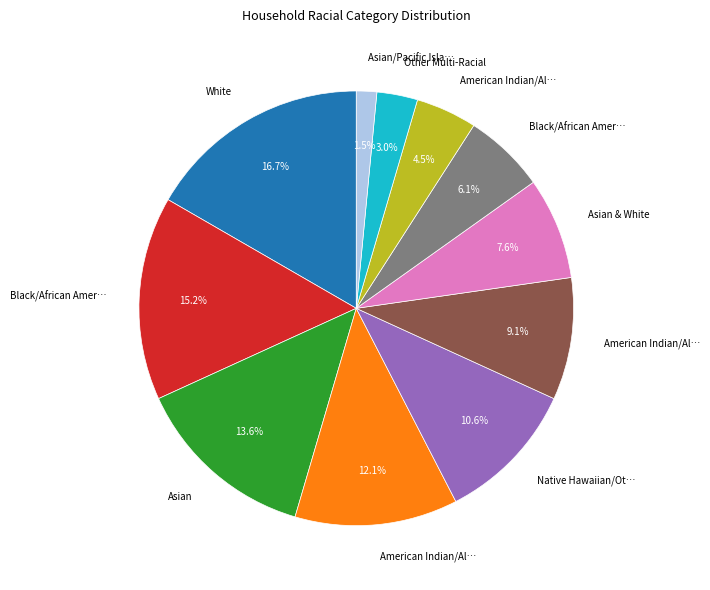

Does any single category account for the majority?

No